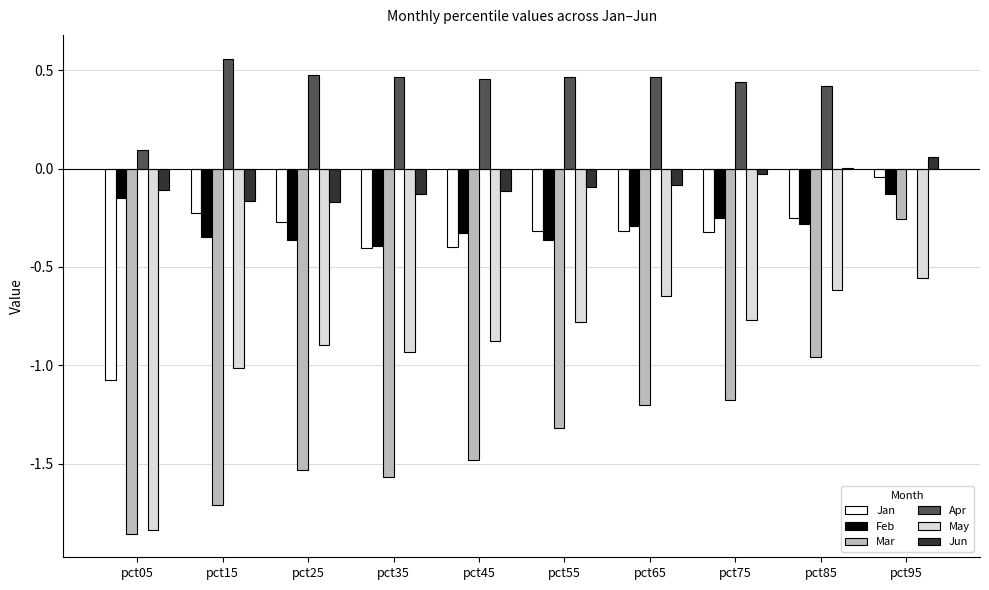

How many groups of bars are there?

10